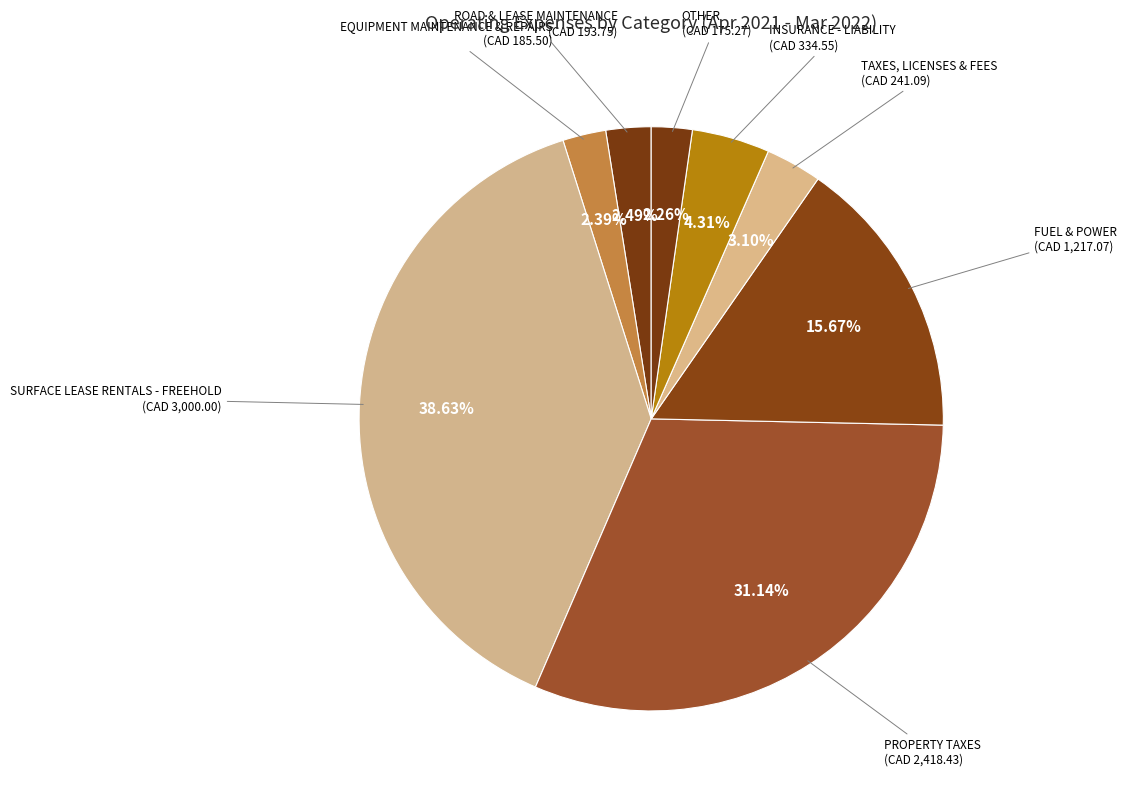

What is the largest slice in the pie chart?

SURFACE LEASE RENTALS - FREEHOLD